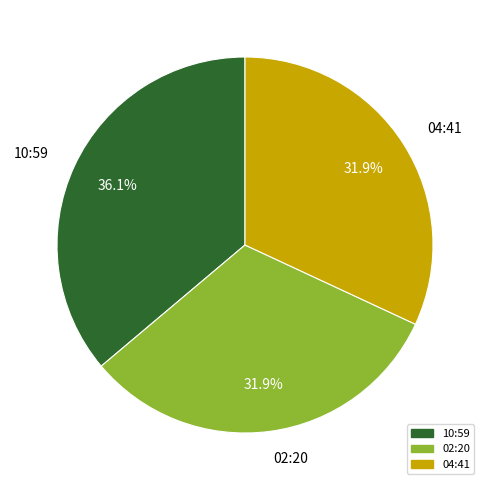

What is the ratio of the value at 10:59 to the value at 02:20?

1.1